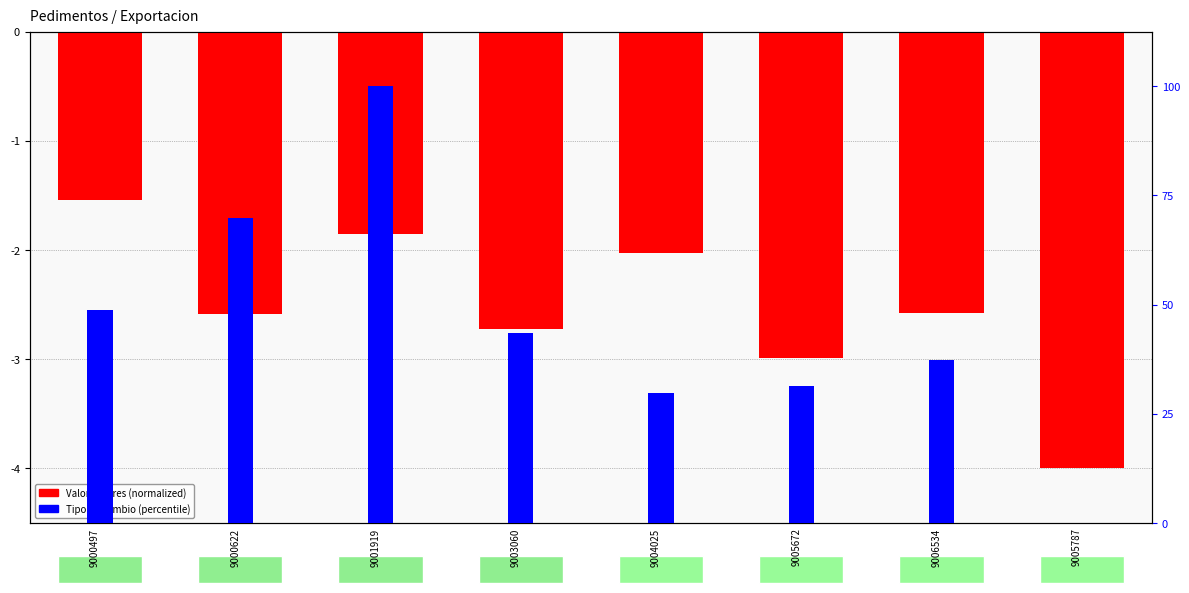

How many bars are there in total?

16